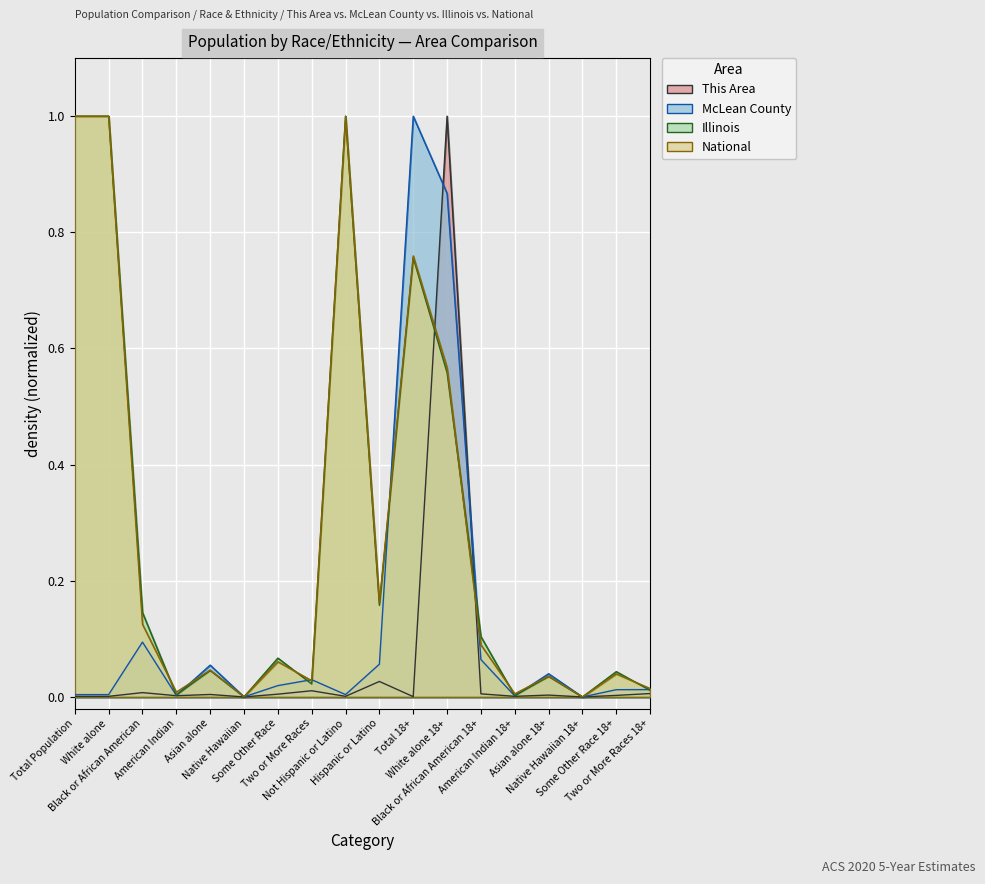

What is the label of the 13th point from the left?

Black or African American 18+